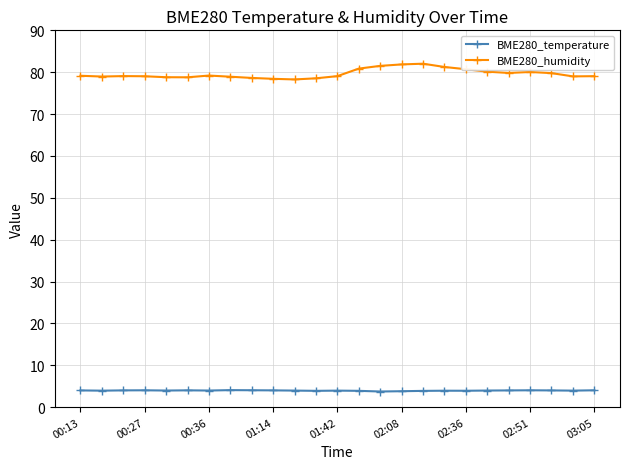

List the series in order of their overall mean, highest first.

BME280_humidity, BME280_temperature